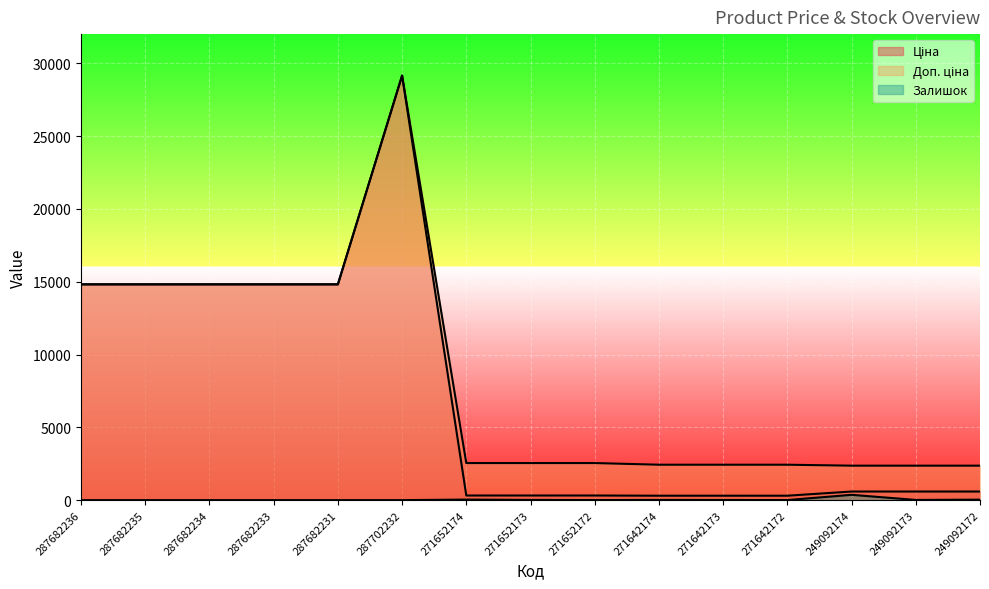

True or false: Ціна has a value of 43352.5 at 287702232.

False